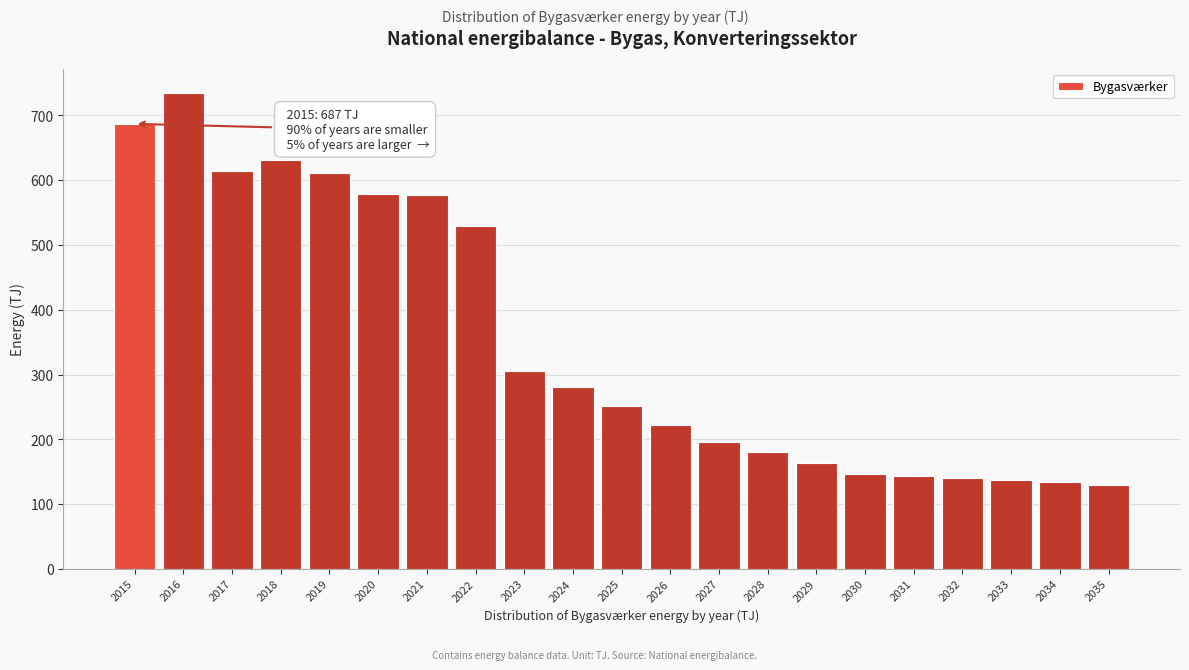

At which label is the value closest to 432?

2022